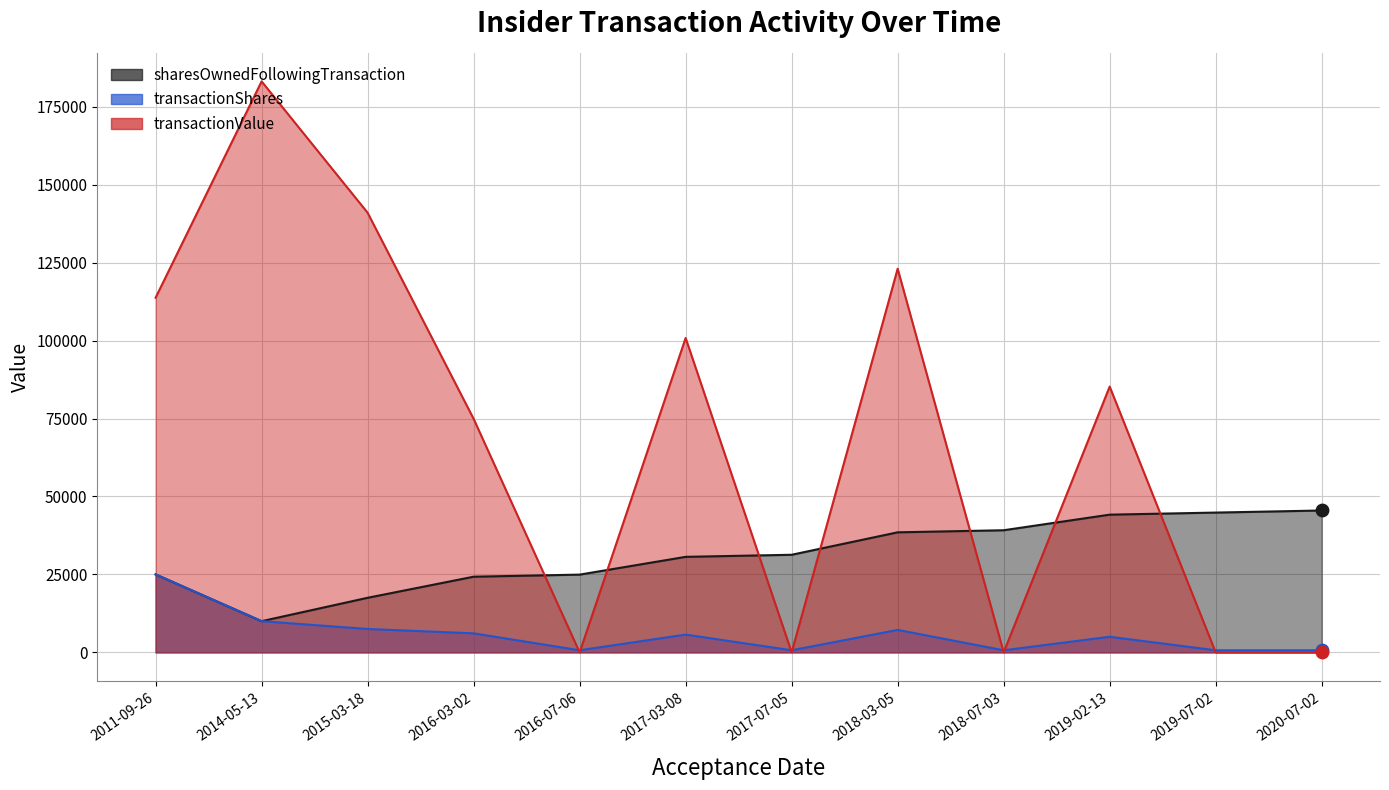

Which series has the widest spread of Y values?

transactionValue